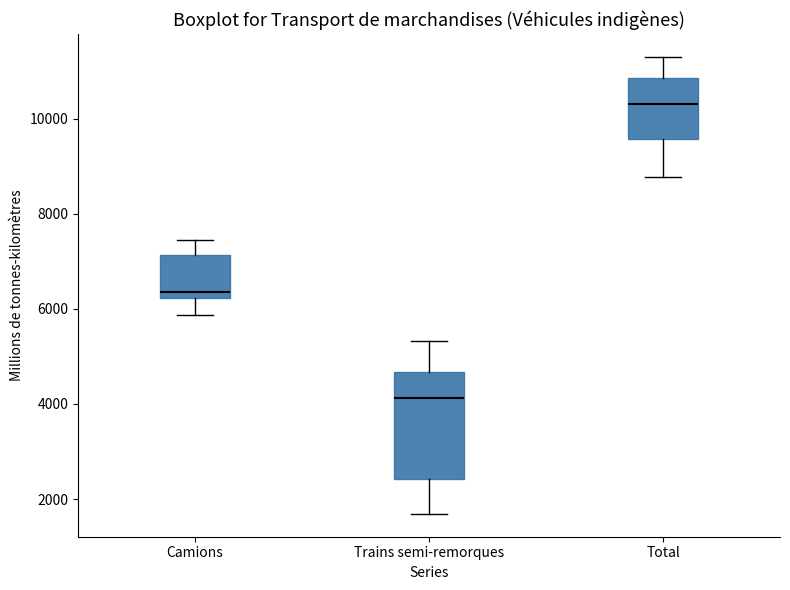

Which box is the tallest, from its lower edge to its upper edge?

Trains semi-remorques